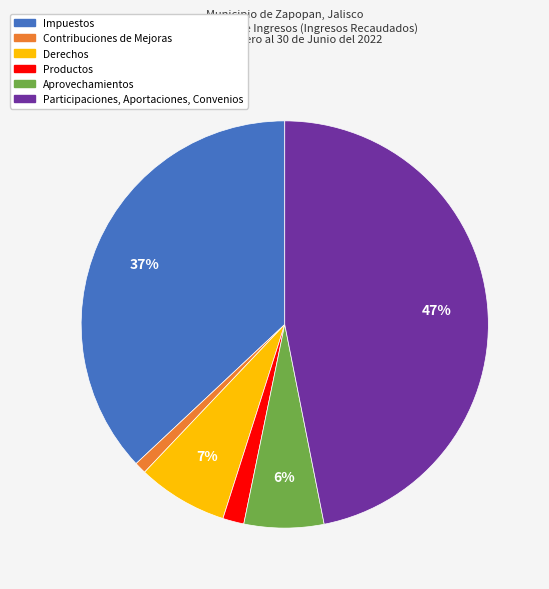

Count the number of slices in the pie.

6